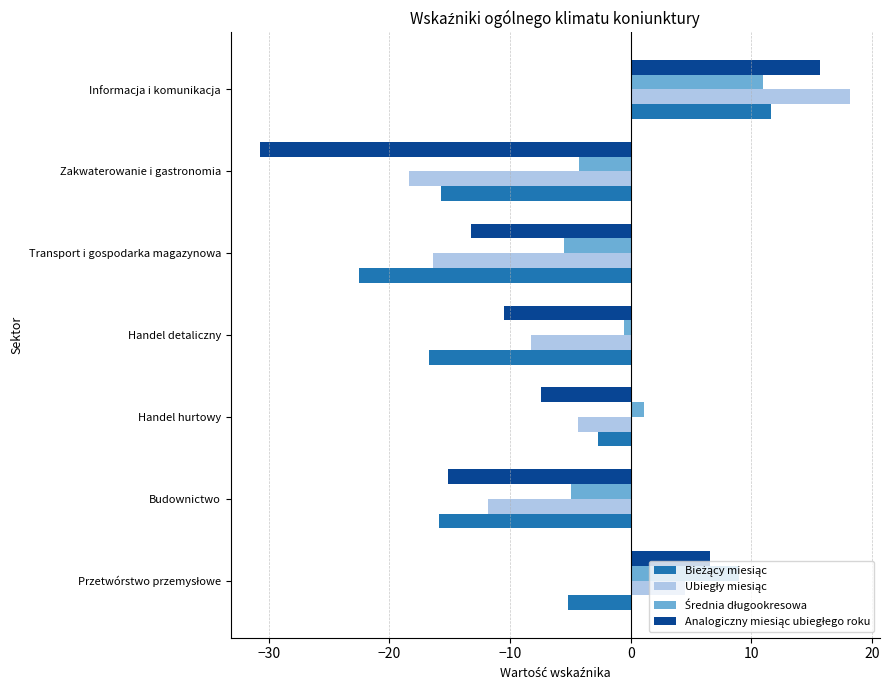

At which category is the sum across all series the highest?

Informacja i komunikacja